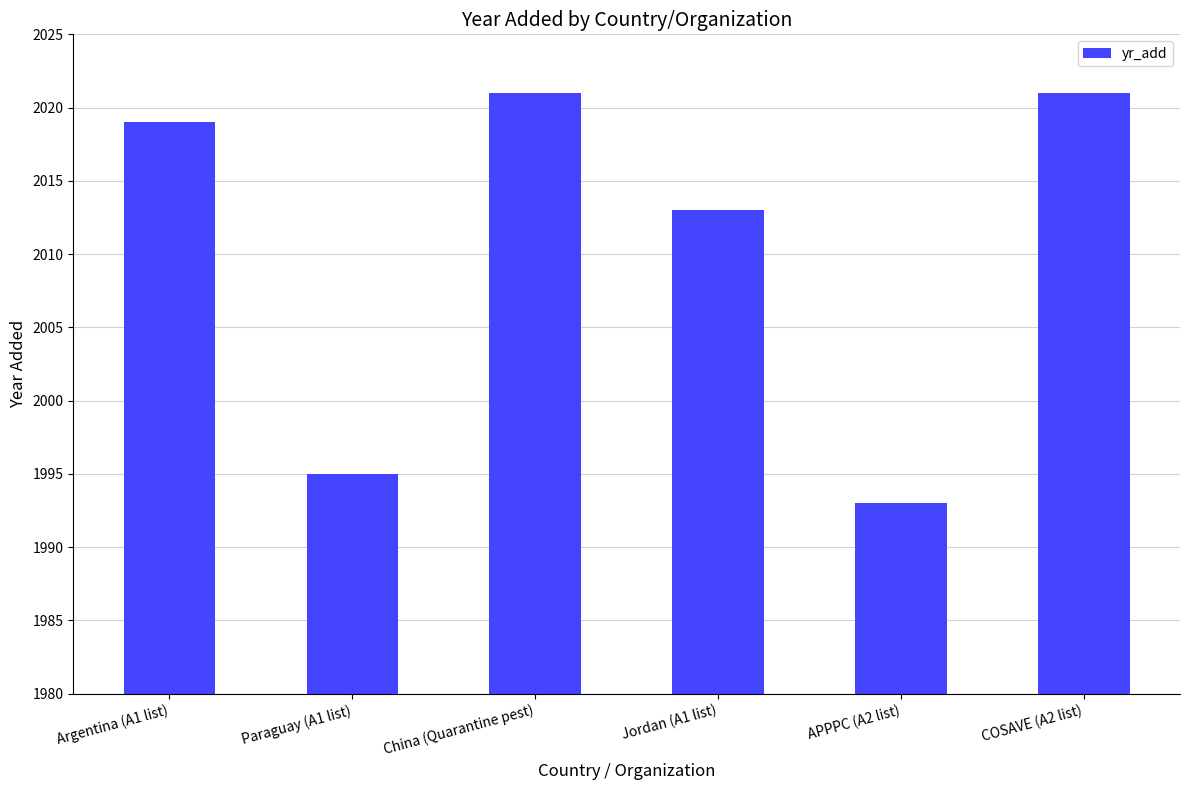

The value at China (Quarantine pest) is 2021. True or false?

True